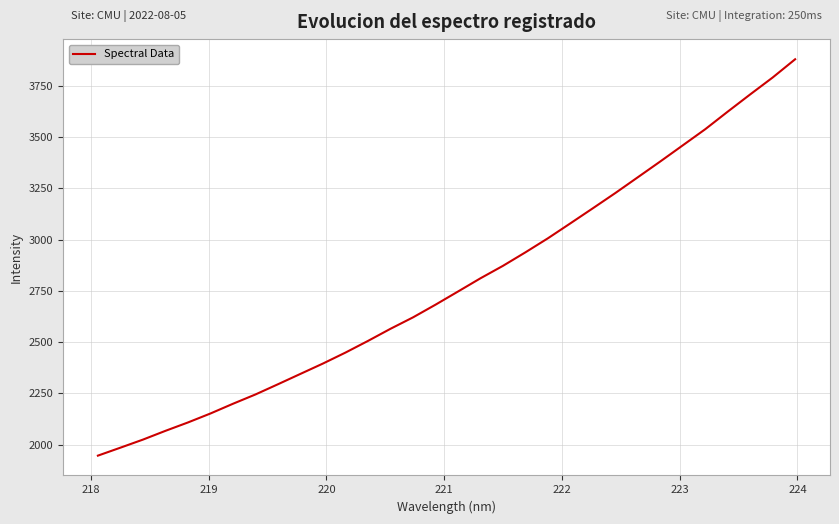

What is the maximum value shown in the chart?

3878.7